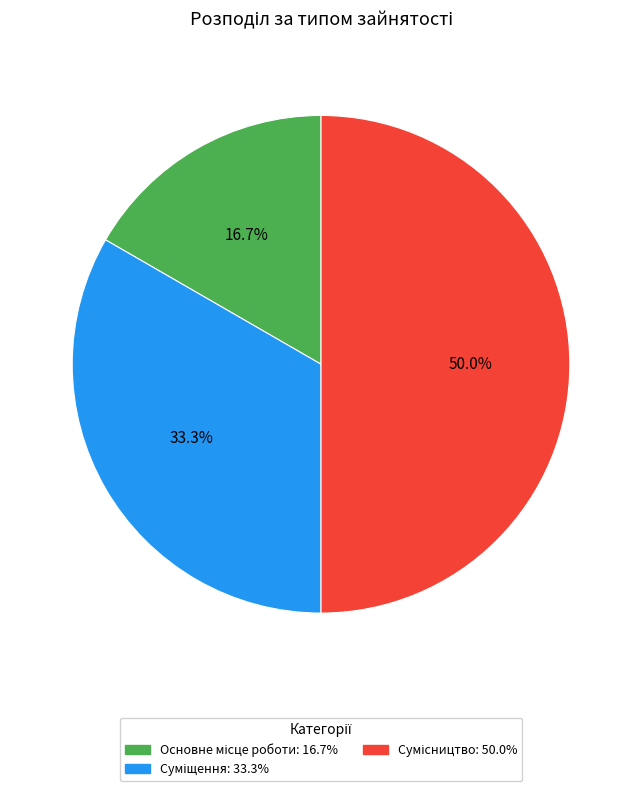

What is the largest slice in the pie chart?

Сумісництво